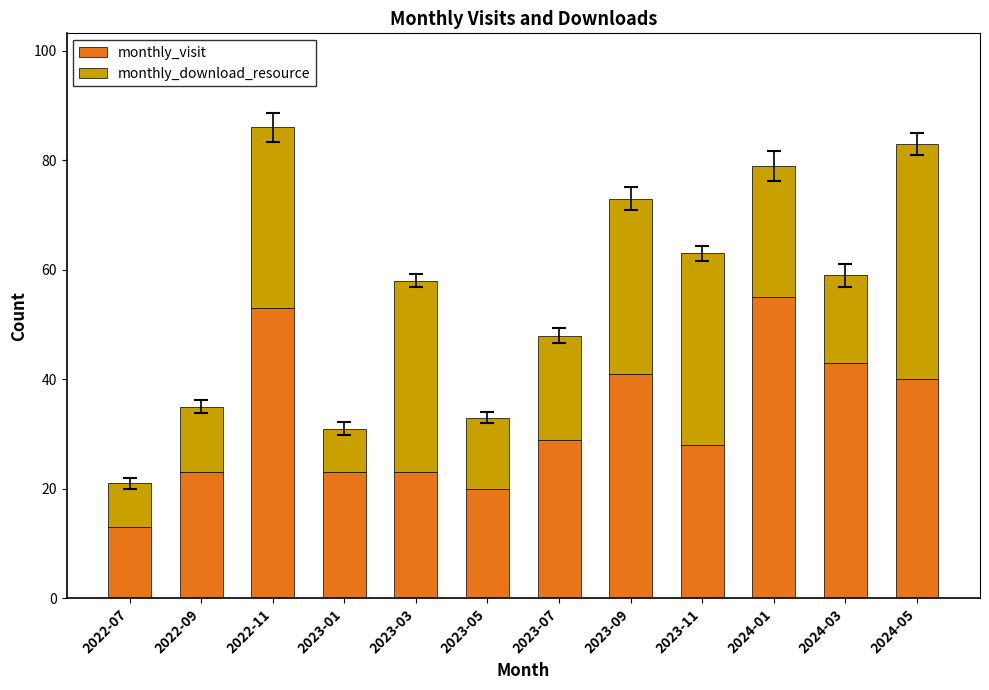

What is the total value across all series at 2023-03?

58